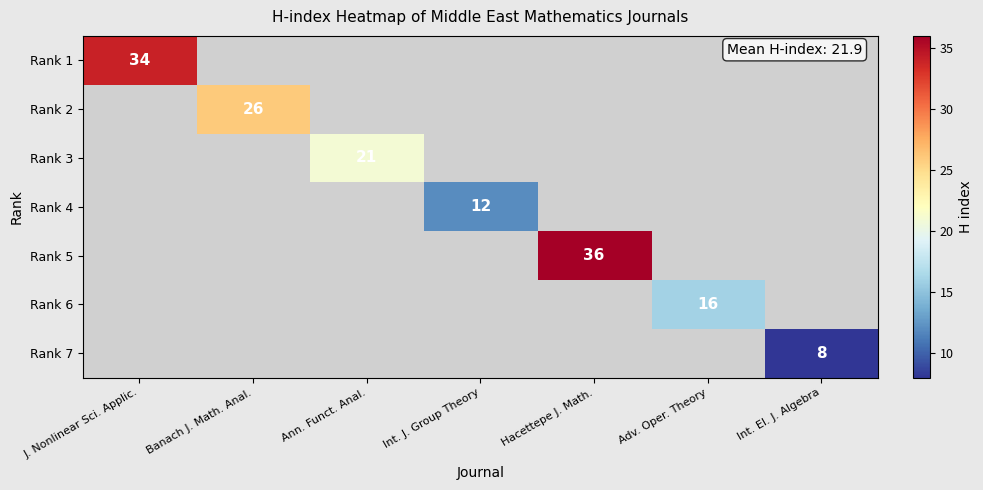

True or false: Rank 7 has a value of 8.0 at Int. El. J. Algebra.

True